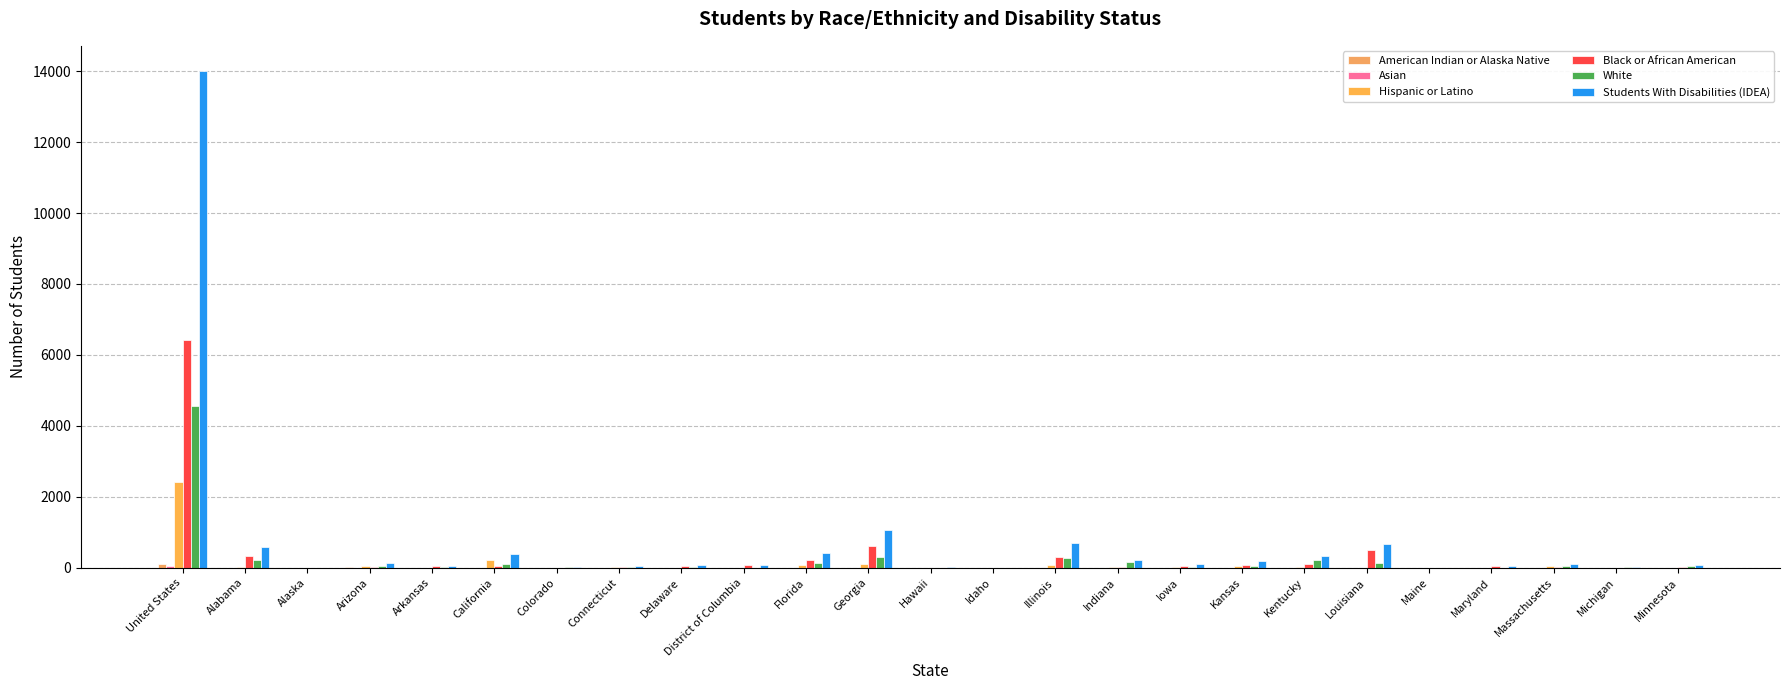

What is the total value across all series at Georgia?

2071